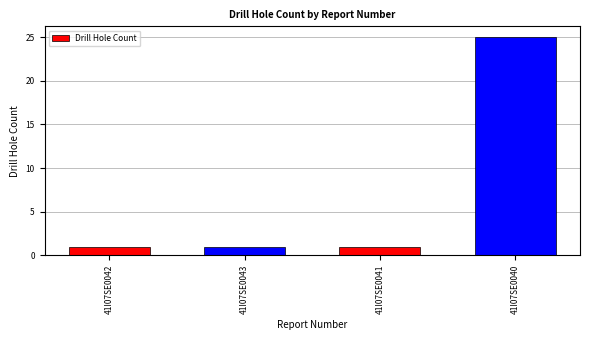

What is the sum of the values at 41I07SE0040 and 41I07SE0041?

26